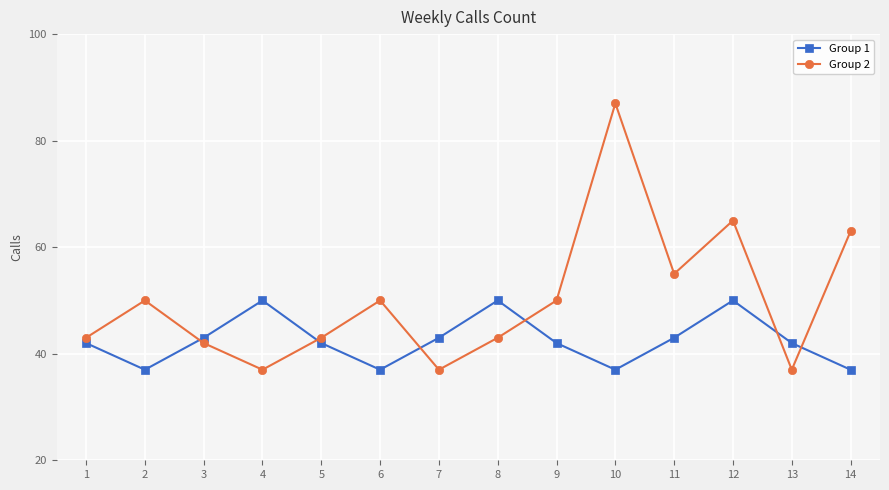

The value of Group 1 at 6 is 20. True or false?

False